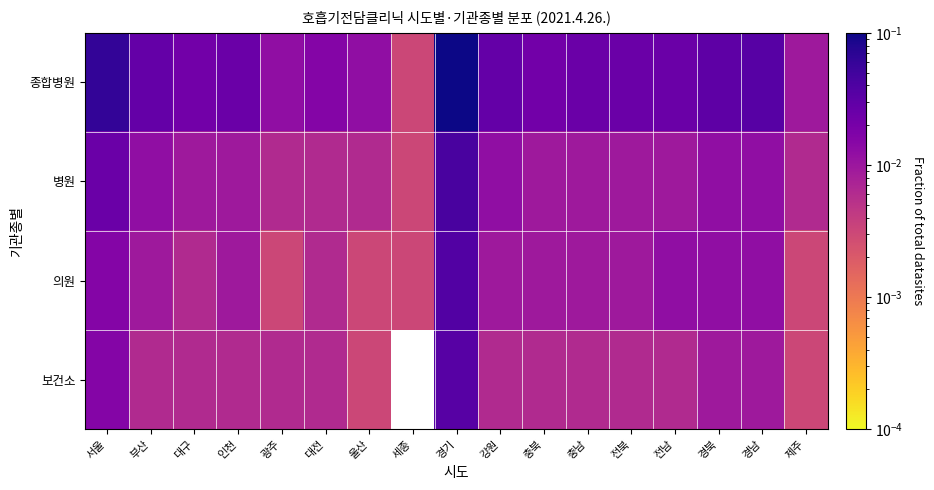

How many series are shown in this chart?

4